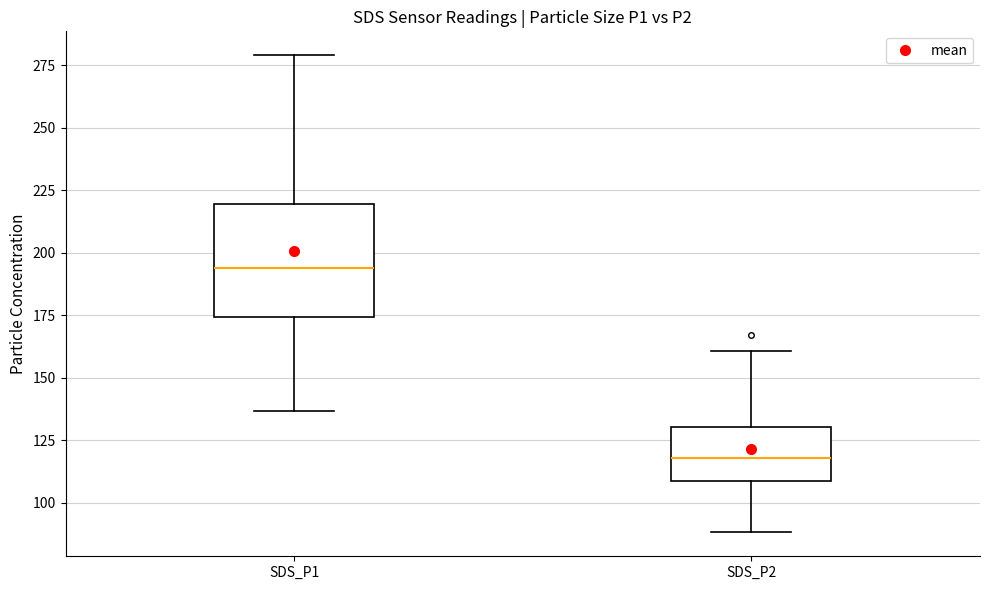

Reading left to right, read every box against the y-axis: the position of its median line, the range the box covers, and the ends of its whiskers. The values are not printed on the chart, so give them approximately, as read against the axis.

SDS_P1: median 195, box 175 to 220, whiskers 135 to 280
SDS_P2: median 120, box 110 to 130, whiskers 90 to 160